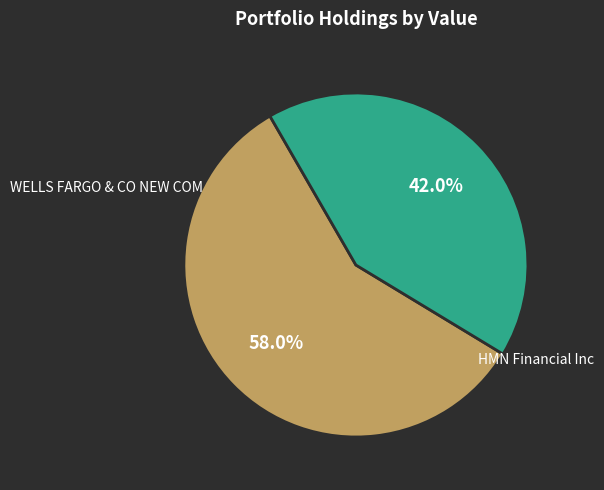

Which category has the smallest portion of the pie?

HMN Financial Inc